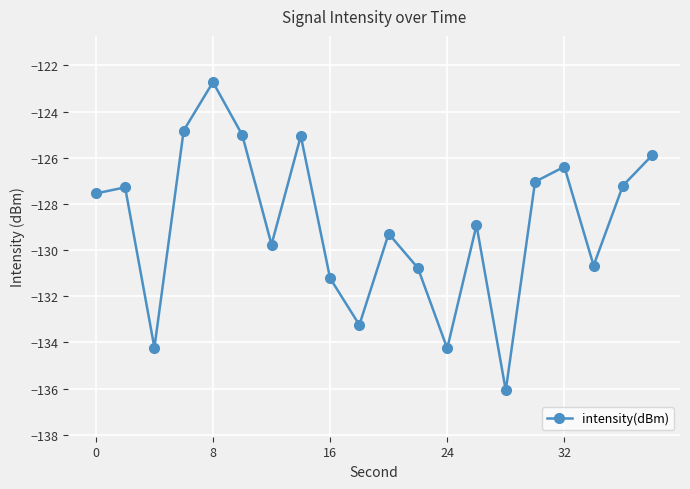

What is the value of the 17th point from the left?

-126.4